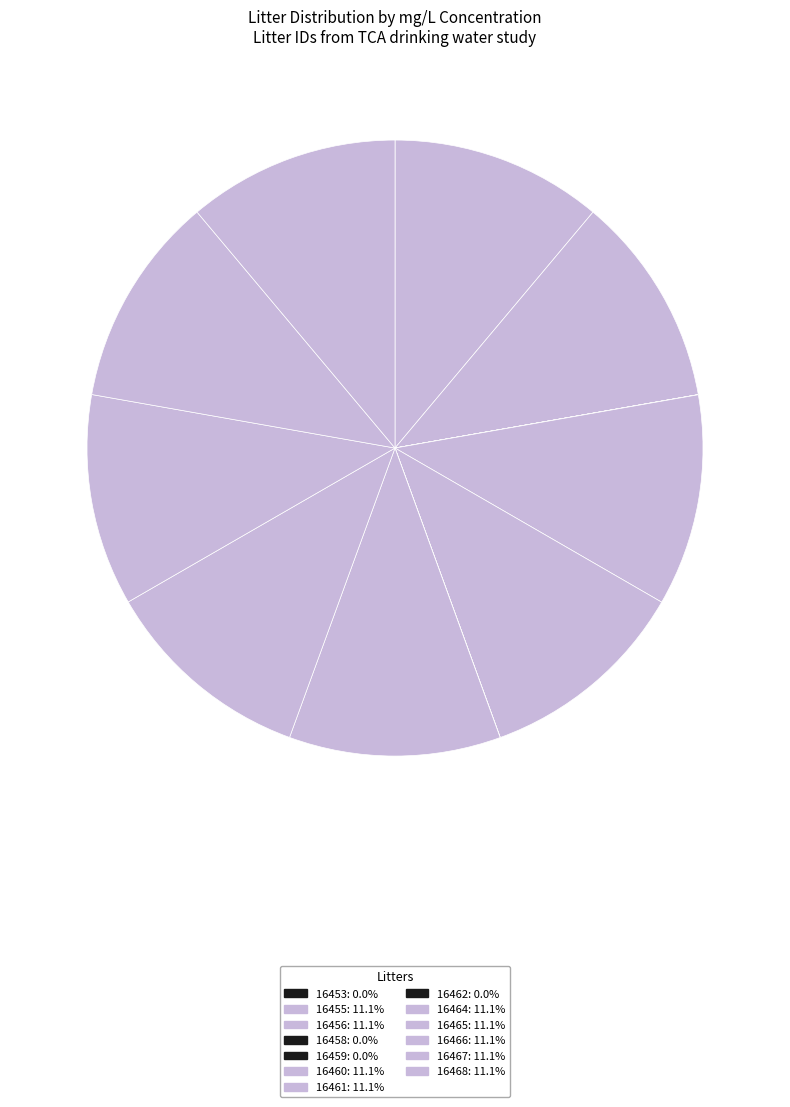

Does 16461 account for over 50% of the chart?

No